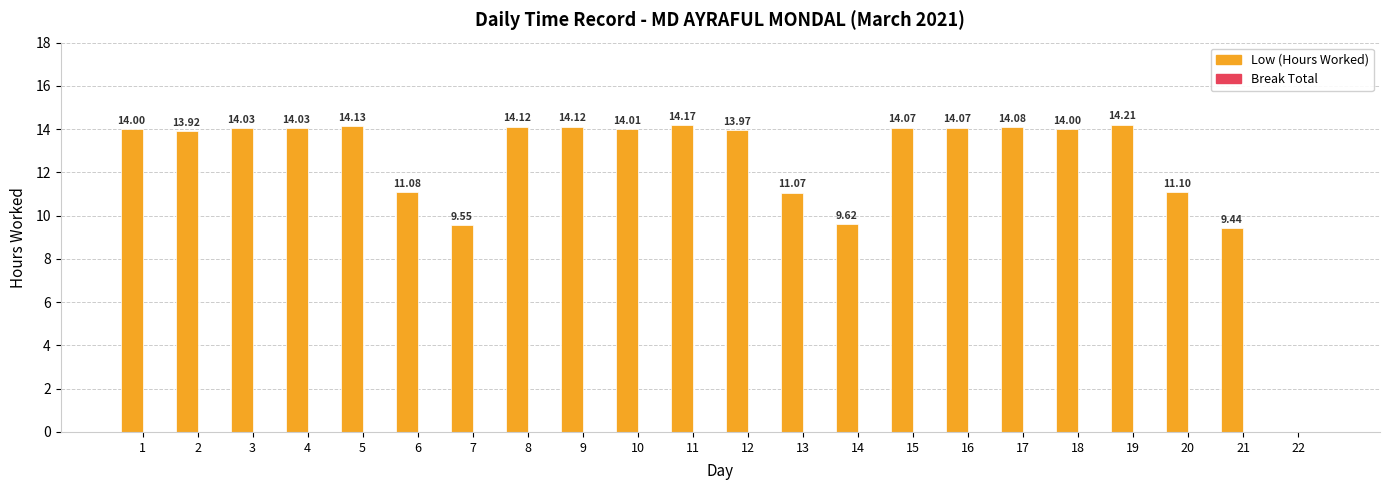

What is the sum of all values?

272.8